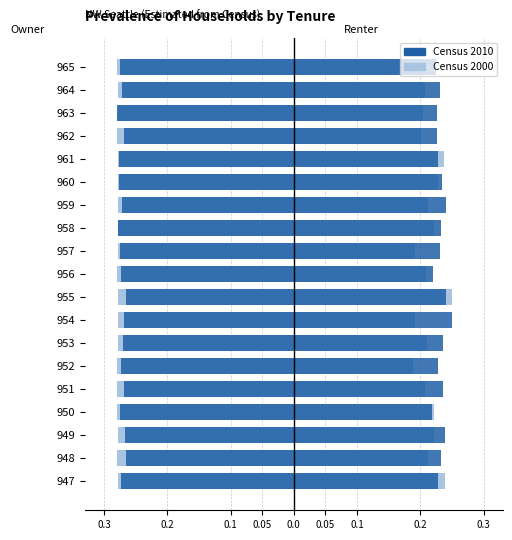

Read the Census 2010 (Owner) value at 963.

-0.3